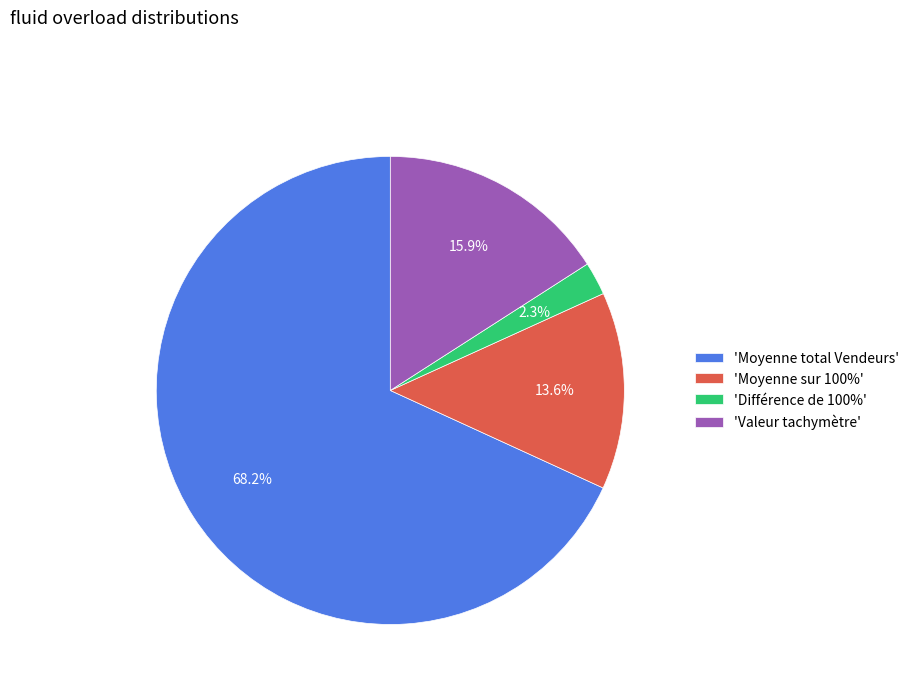

What percentage is NOT represented by 'Différence de 100%'?

97.7%